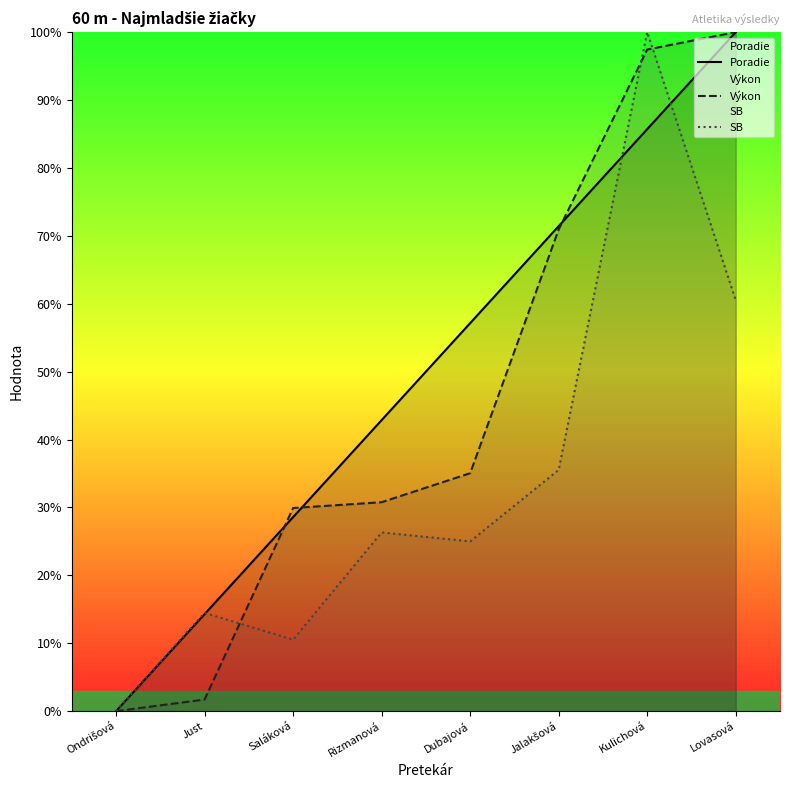

What is the label of the 2nd point from the right?

Kulichová